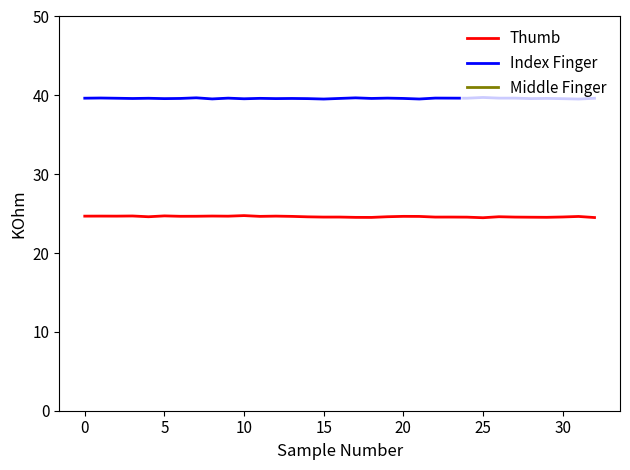

The value of Thumb at 32 is 32.6. True or false?

False